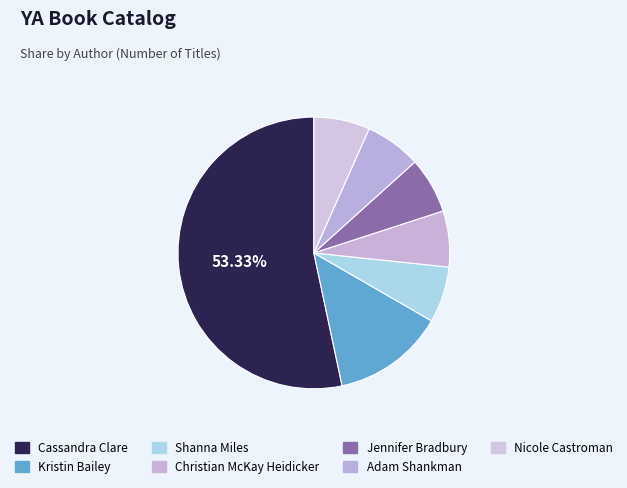

Does Cassandra Clare represent more than half of the total?

Yes